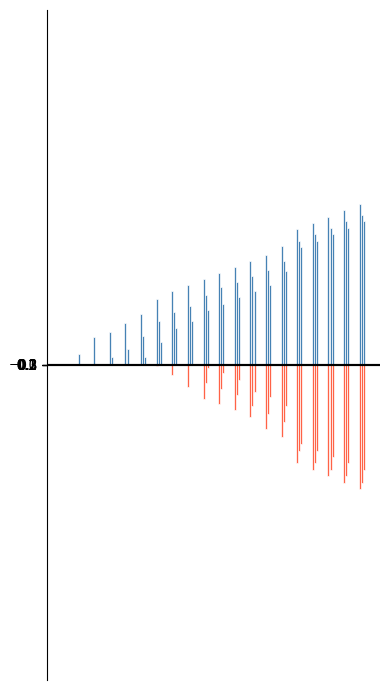

Reading left to right, list all the values displayed in this chart.

0 dependentes: 0.0	130.0	350.0	420.0	530.0	640.0	830.0	940.0	1010.0	1090.0	1160.0	1240.0	1310.0	1390.0	1500.0	1720.0	1800.0	1880.0	1960.0	2040.0
1 dependente: 0.0	0.0	0.0	100.0	200.0	370.0	560.0	670.0	740.0	890.0	980.0	1050.0	1130.0	1200.0	1310.0	1570.0	1660.0	1740.0	1820.0	1900.0
2 dependentes: 0.0	0.0	0.0	0.0	0.0	100.0	290.0	470.0	550.0	700.0	770.0	860.0	930.0	1010.0	1190.0	1490.0	1570.0	1660.0	1740.0	1820.0
3 dependentes: 0.0	0.0	0.0	0.0	0.0	0.0	-20.0	-130.0	-280.0	-430.0	-500.0	-580.0	-660.0	-810.0	-920.0	-1250.0	-1330.0	-1410.0	-1500.0	-1580.0
4 dependentes: 0.0	0.0	0.0	0.0	0.0	0.0	0.0	0.0	-10.0	-230.0	-310.0	-380.0	-530.0	-620.0	-730.0	-1090.0	-1250.0	-1330.0	-1410.0	-1500.0
5 dependentes: 0.0	0.0	0.0	0.0	0.0	0.0	0.0	0.0	0.0	-40.0	-110.0	-190.0	-340.0	-410.0	-530.0	-1010.0	-1090.0	-1170.0	-1250.0	-1330.0